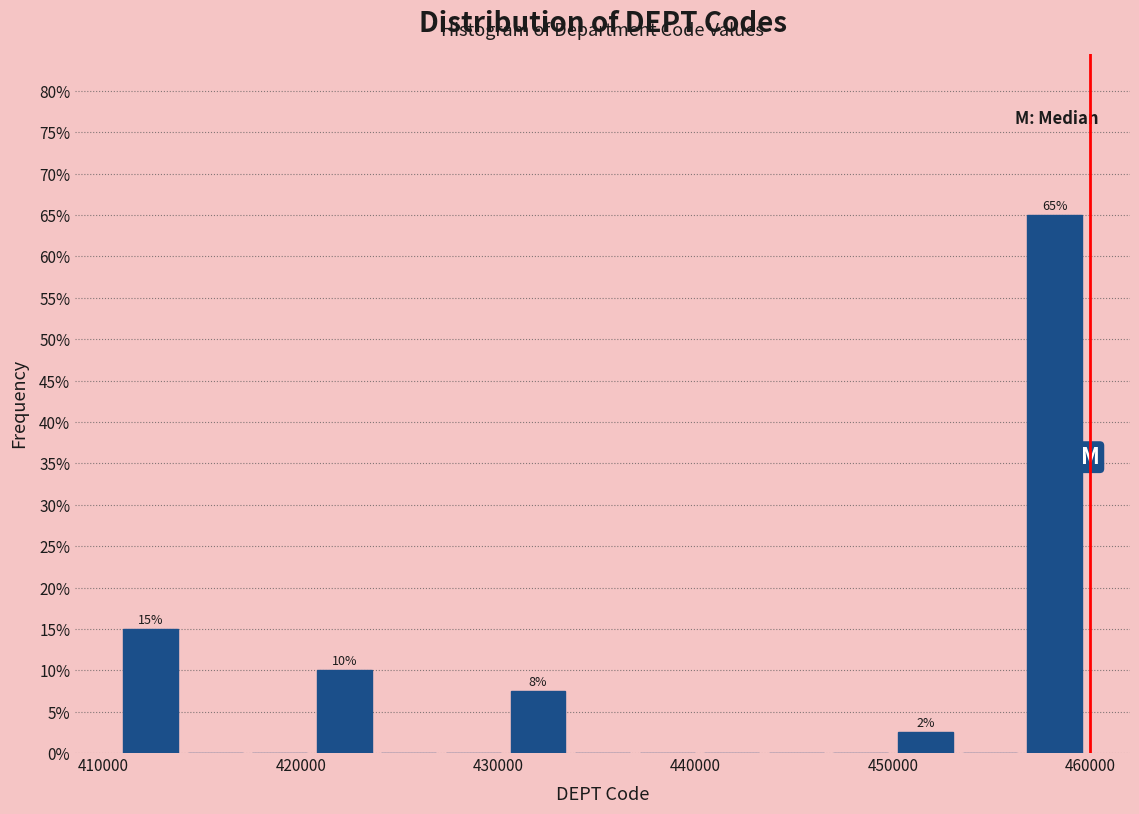

Read against the x-axis, roughly where is the centre of the tallest bar?

458000